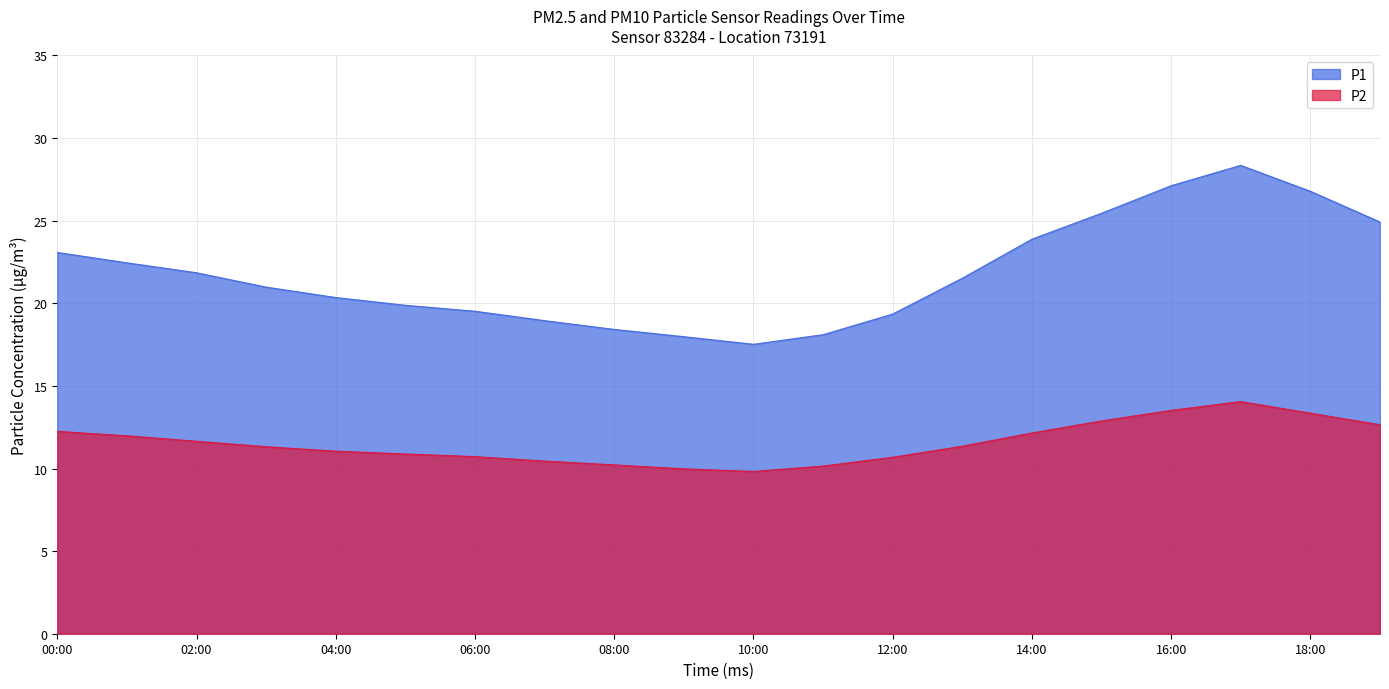

True or false: P2 and P1 intersect in this chart.

False